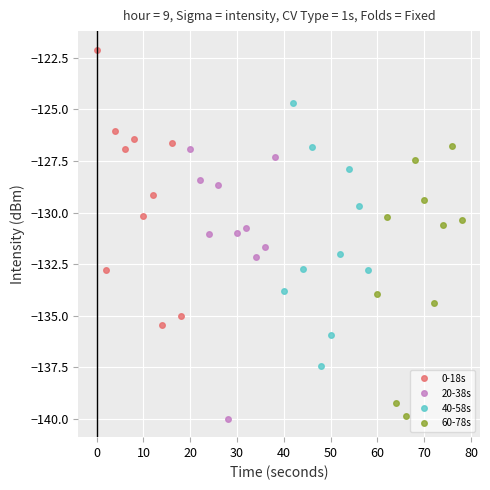

How many interior local valleys does the 40-58s series have?

2